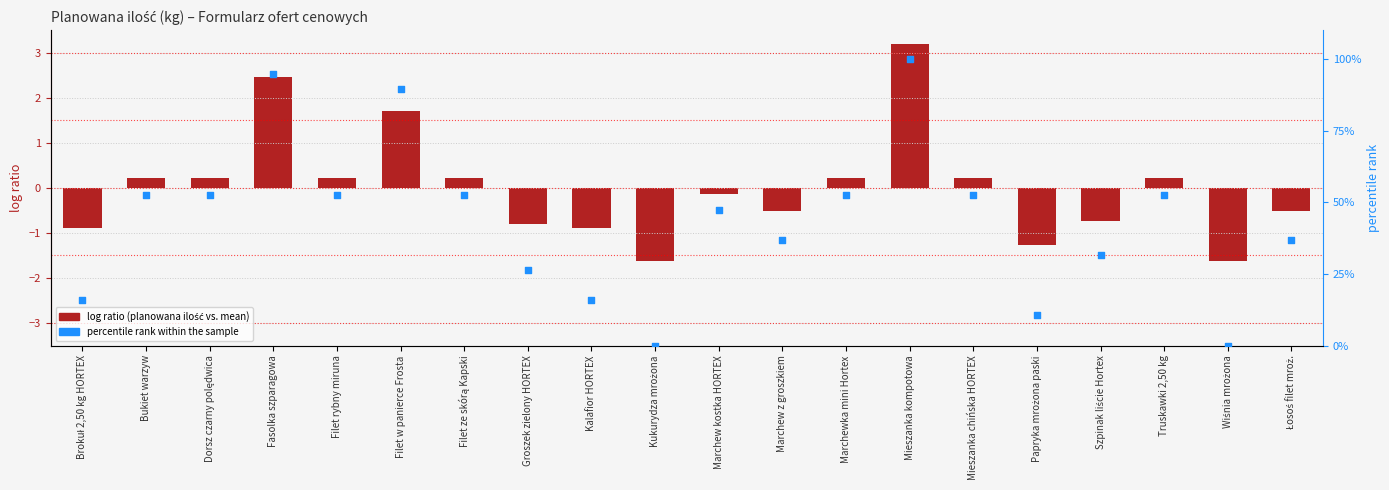

At how many categories does at least one series exceed 77?

3